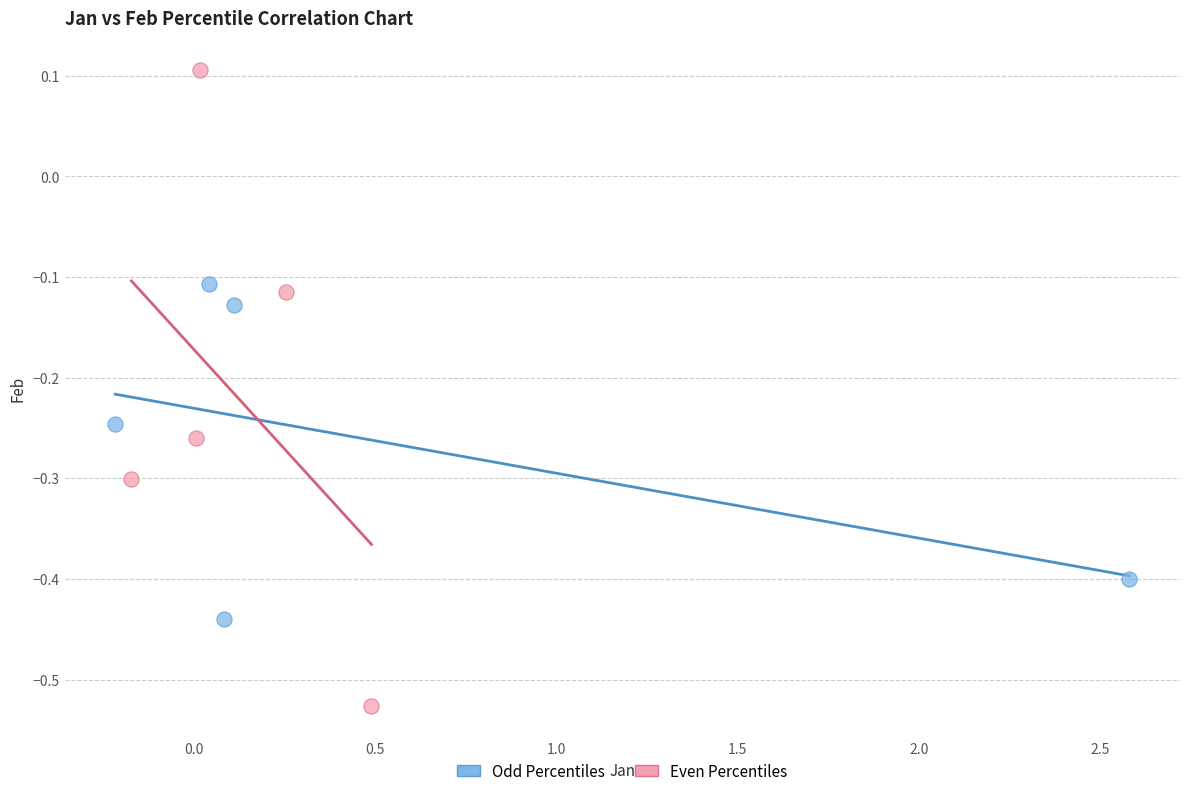

Which series contains the highest Y value?

Even Percentiles